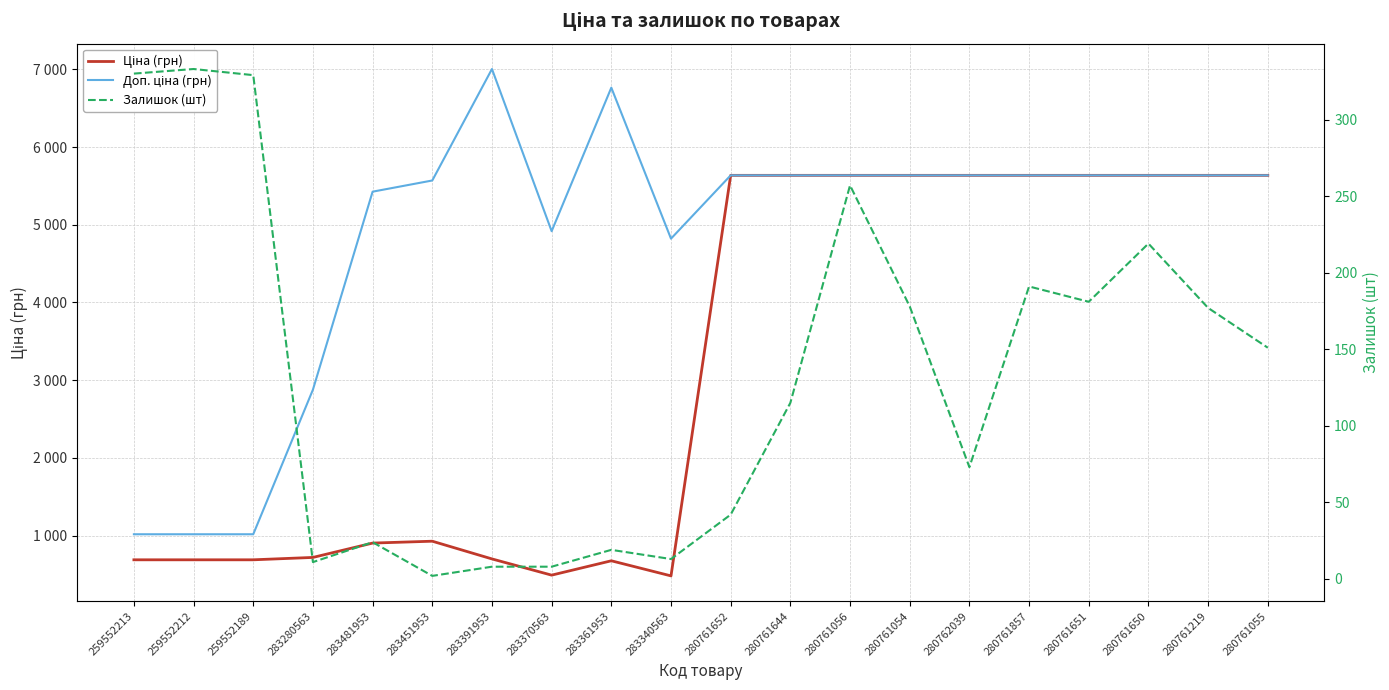

Reading left to right, transcribe all the data shown in this chart.

Ціна (грн): 689.1	689.1	689.1	719.6	904.3	928.3	700.4	491.7	676.4	482.1	5636.0	5636.0	5636.0	5636.0	5636.0	5636.0	5636.0	5636.0	5636.0	5636.0
Доп. ціна (грн): 1017.8	1017.8	1017.8	2878.5	5425.9	5569.9	7004.3	4917.4	6764.4	4821.4	5636.0	5636.0	5636.0	5636.0	5636.0	5636.0	5636.0	5636.0	5636.0	5636.0
Залишок (шт): 330.0	333.0	329.0	11.0	24.0	2.0	8.0	8.0	19.0	13.0	42.0	115.0	257.0	178.0	73.0	191.0	181.0	219.0	177.0	151.0